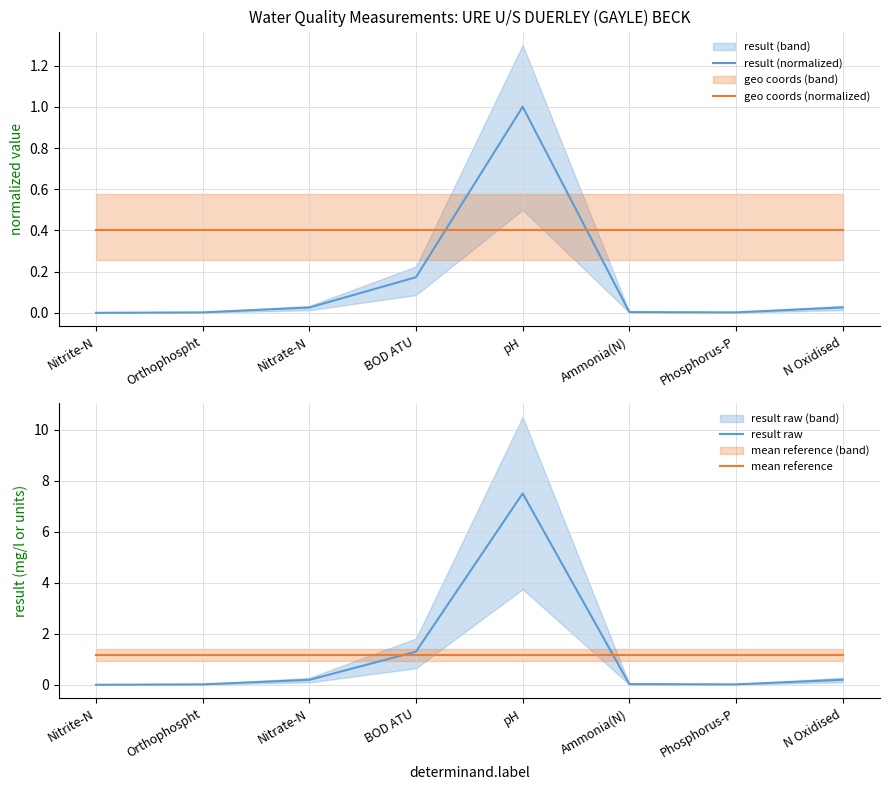

What is the average value of the result raw series?

1.2